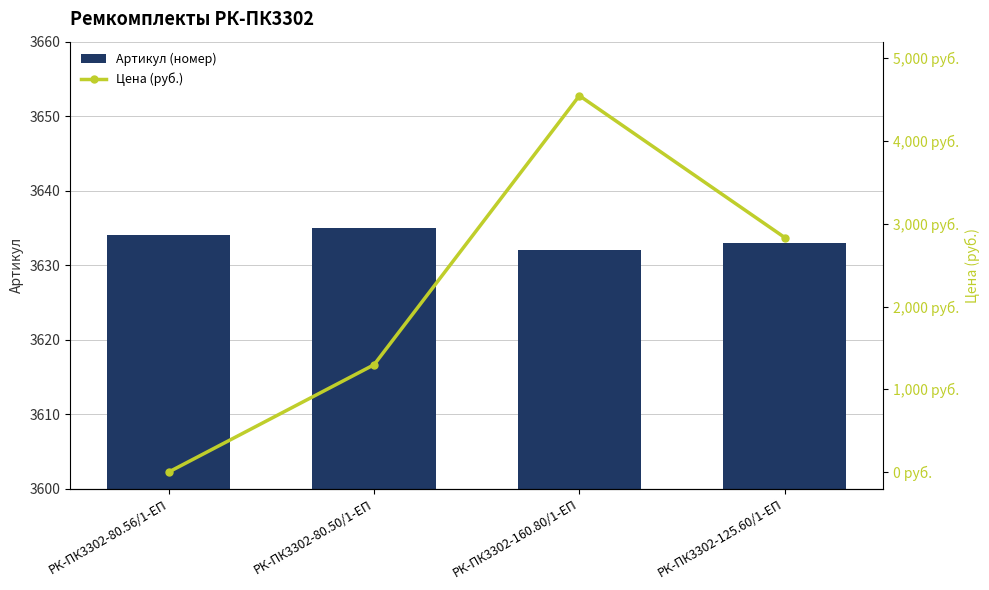

How many values in Цена (руб.) are above zero?

3